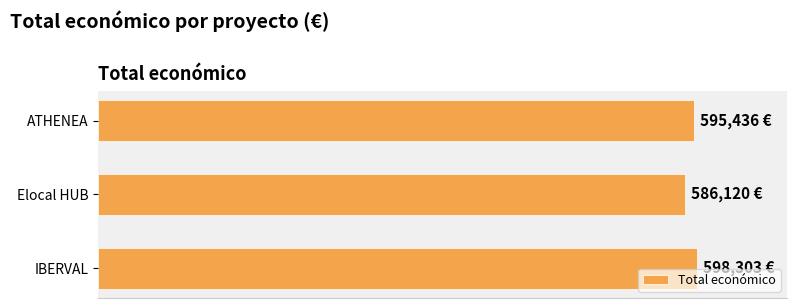

Does the chart contain any negative values?

No